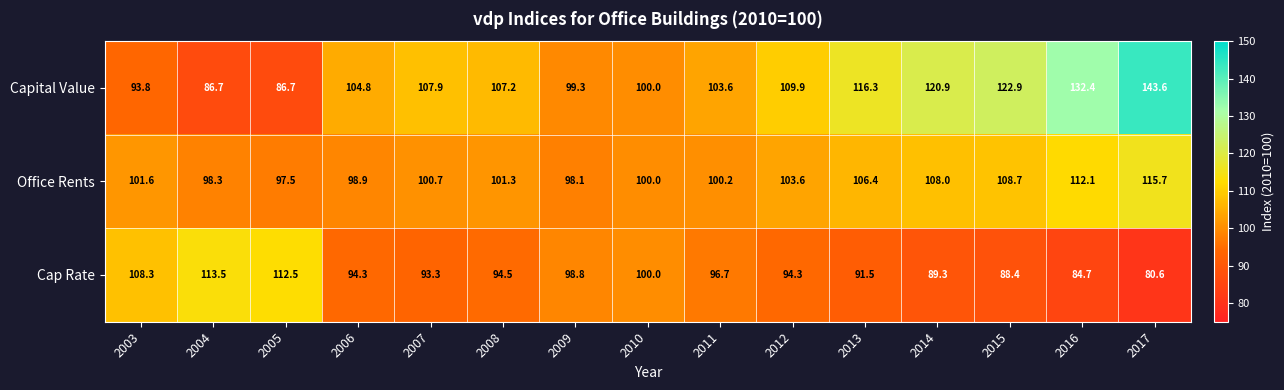

Read the Cap Rate value at 2015.

88.4